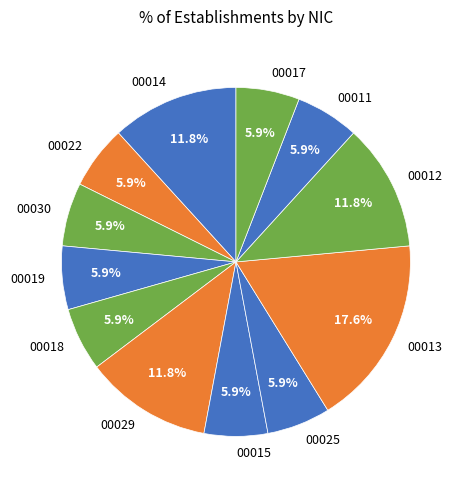

What is the largest slice in the pie chart?

00013